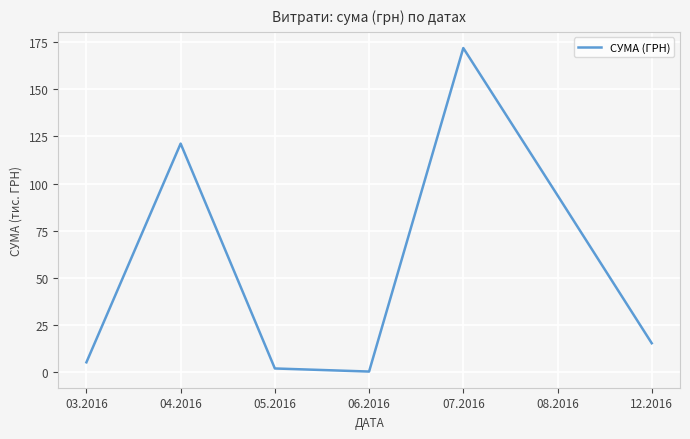

Reading left to right, list all the values displayed in this chart.

03.2016=5.1	04.2016=121.2	05.2016=1.9	06.2016=0.2	07.2016=171.9	08.2016=93.8	12.2016=15.3